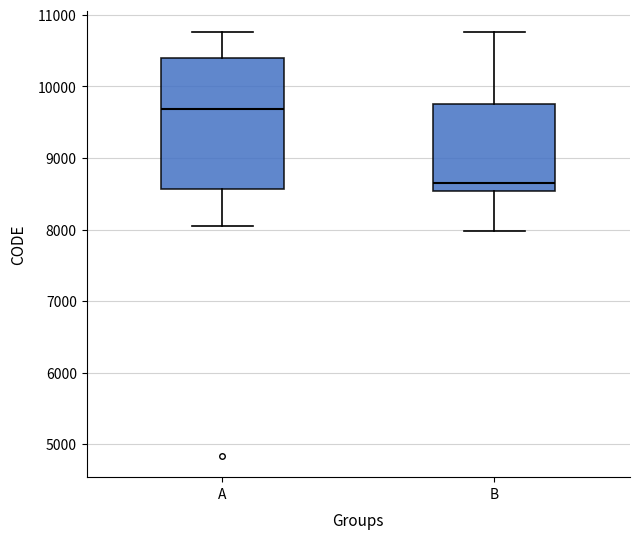

Comparing the boxes themselves (not the whiskers), which one is the tallest?

A